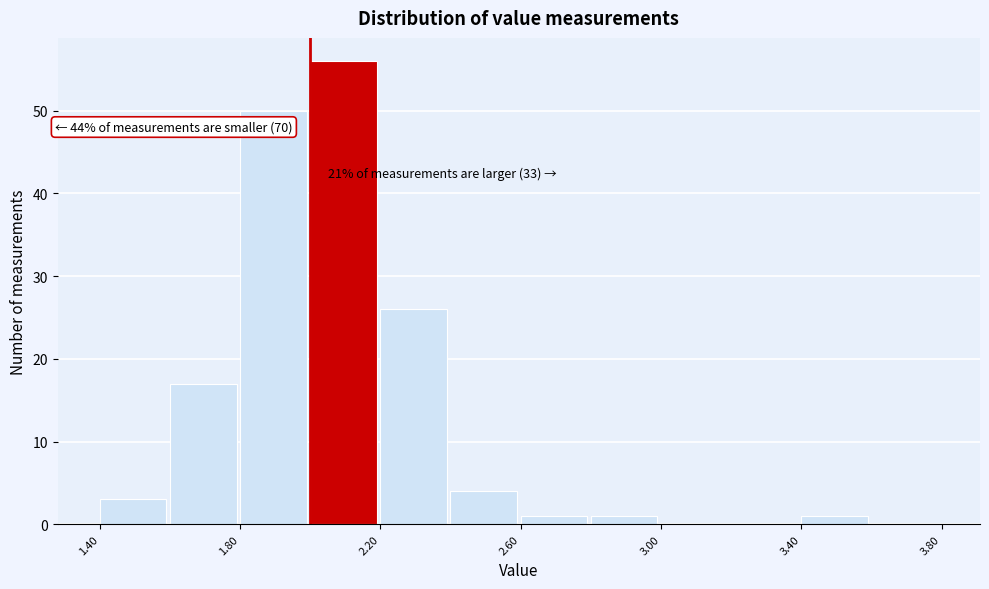

Which range on the x-axis has the tallest bar?

2.0 to 2.2